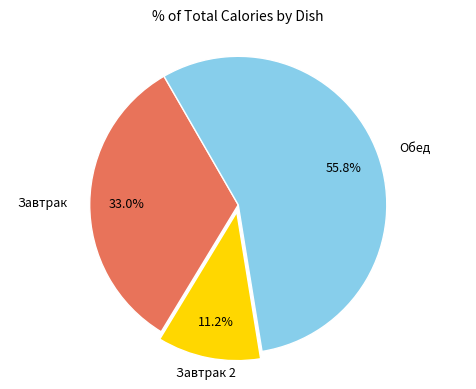

Is there a majority slice in this chart?

Yes